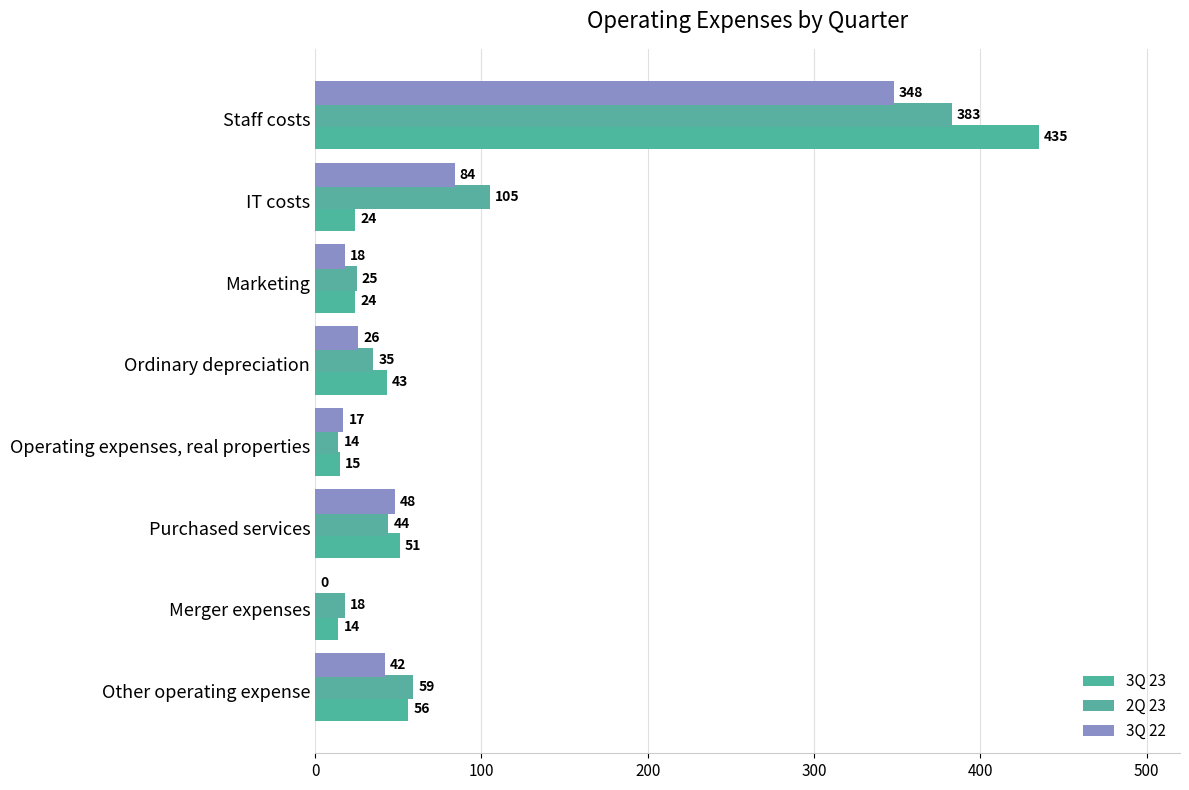

Count the number of data series in this chart.

3